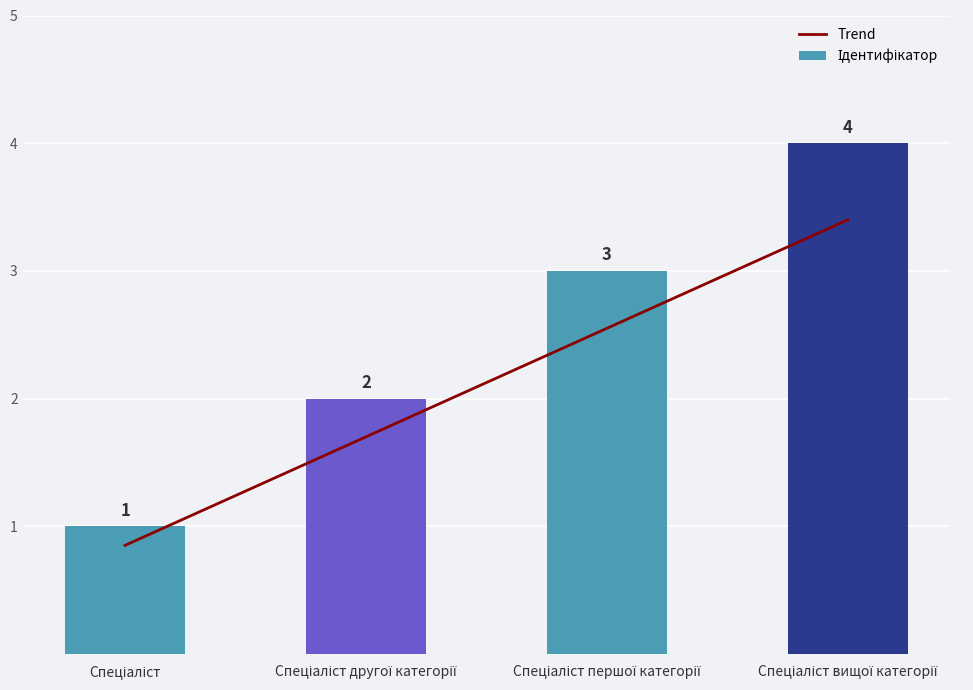

What is the value of the Ідентифікатор bar at the 1st from the left?

1.0